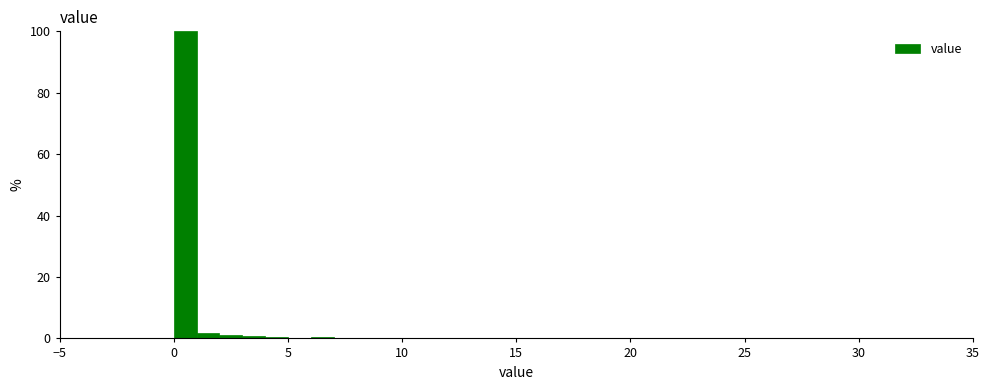

Around what value on the x-axis is the tallest bar? Give the approximate position of its centre, as read against the axis.

0.5